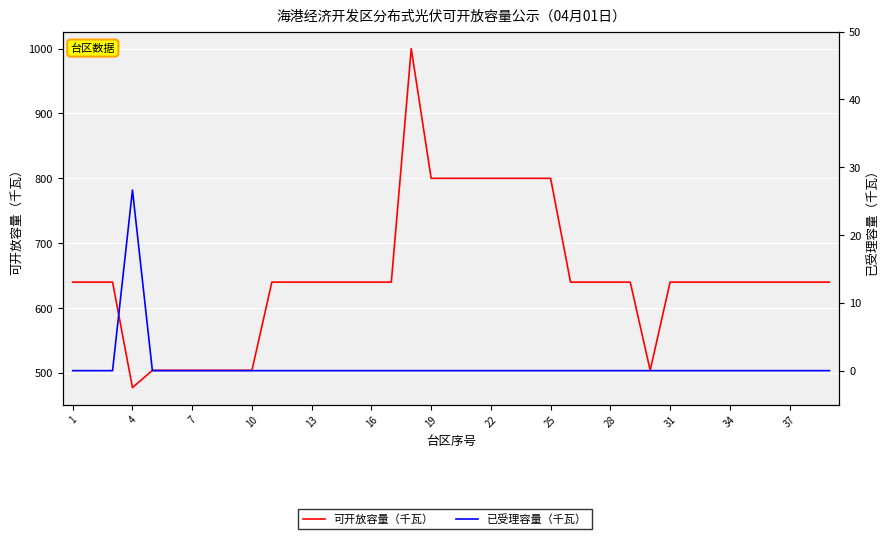

Rank the series at 4 from lowest to highest value.

已受理容量（千瓦）, 可开放容量（千瓦）